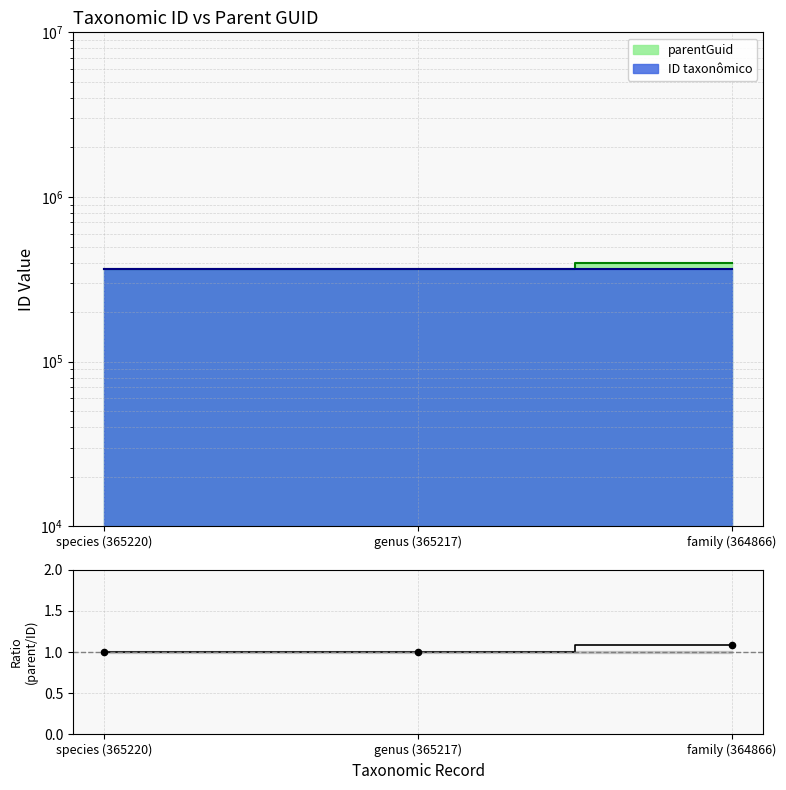

What is the change in value from genus (365217) to family (364866)?

+0.1